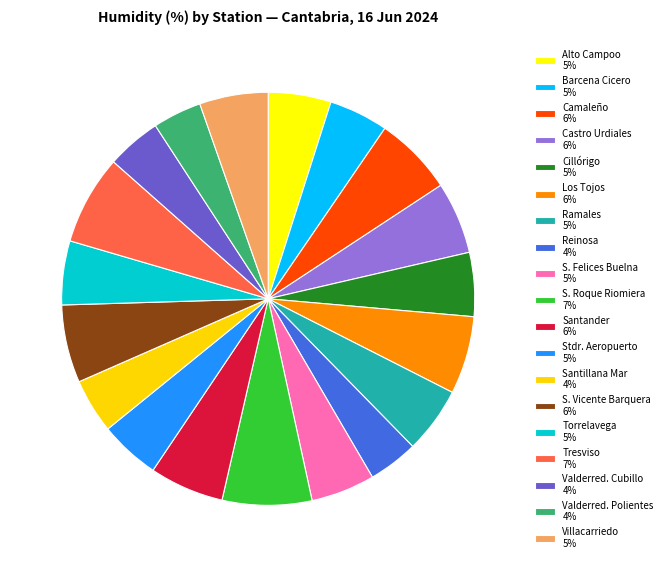

How many segments does this pie chart have?

19